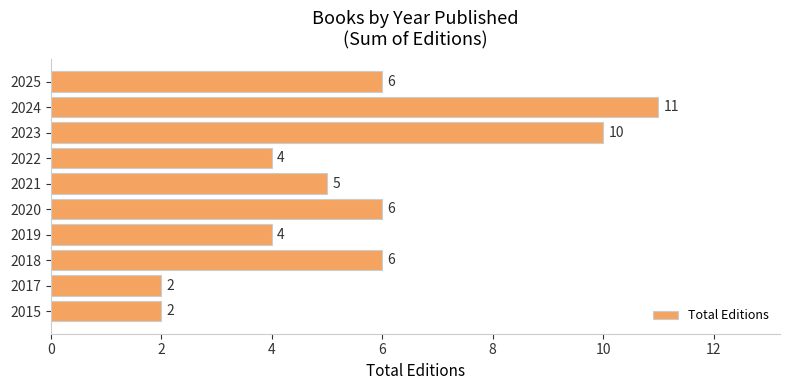

Is it true that the value at 2019 is 4?

True